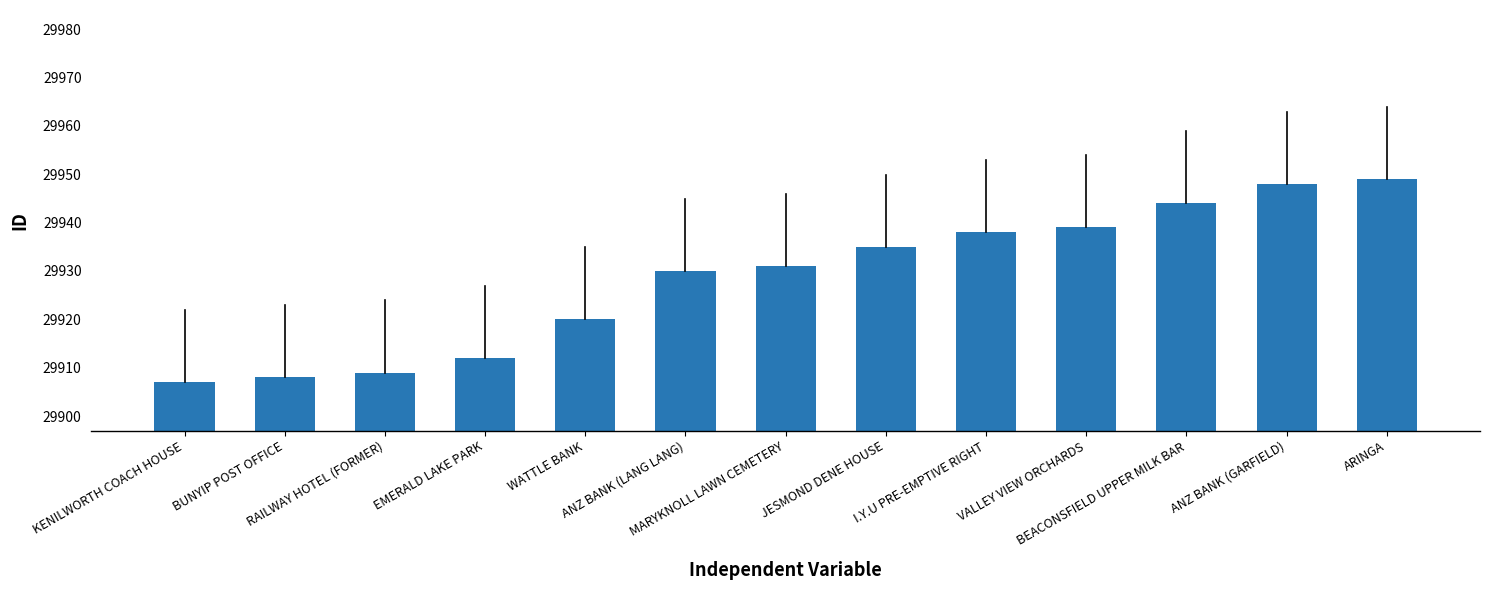

What is the average value?

29928